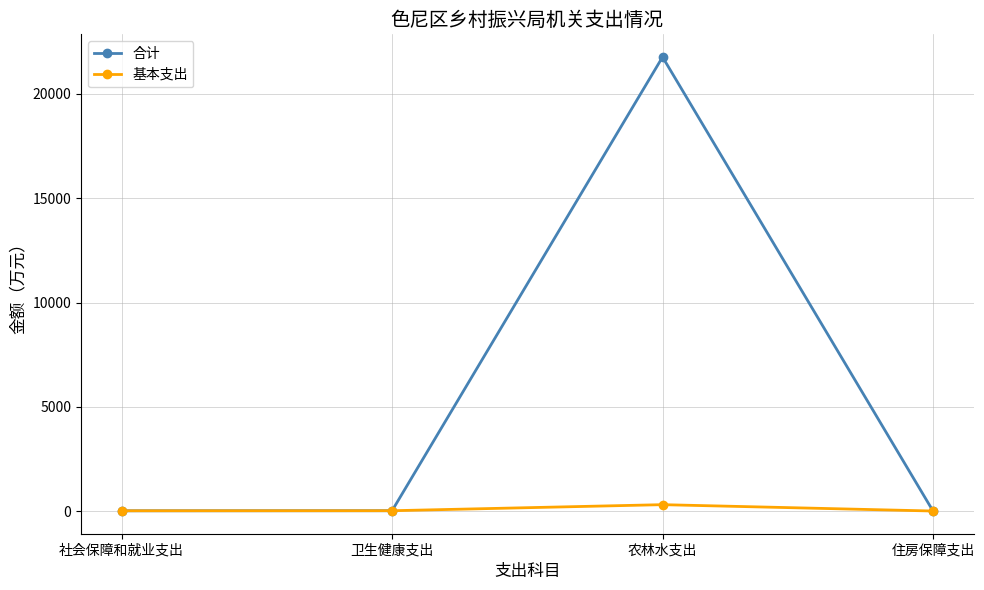

What is the difference between the 合计 values at 农林水支出 and 卫生健康支出?

21739.1